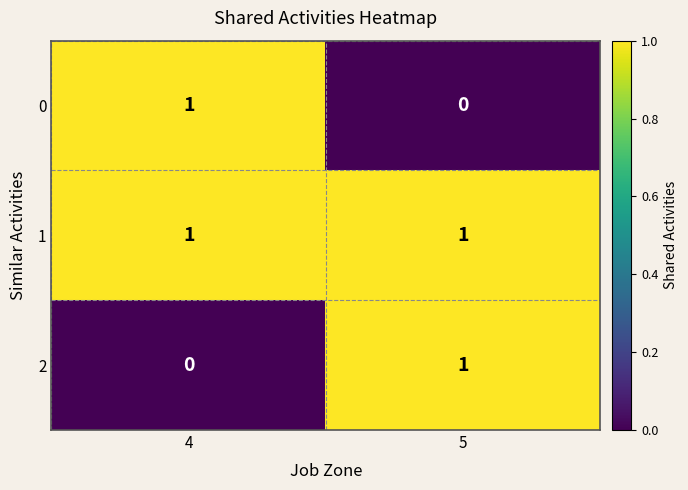

At which label is 0 closest to 0?

5